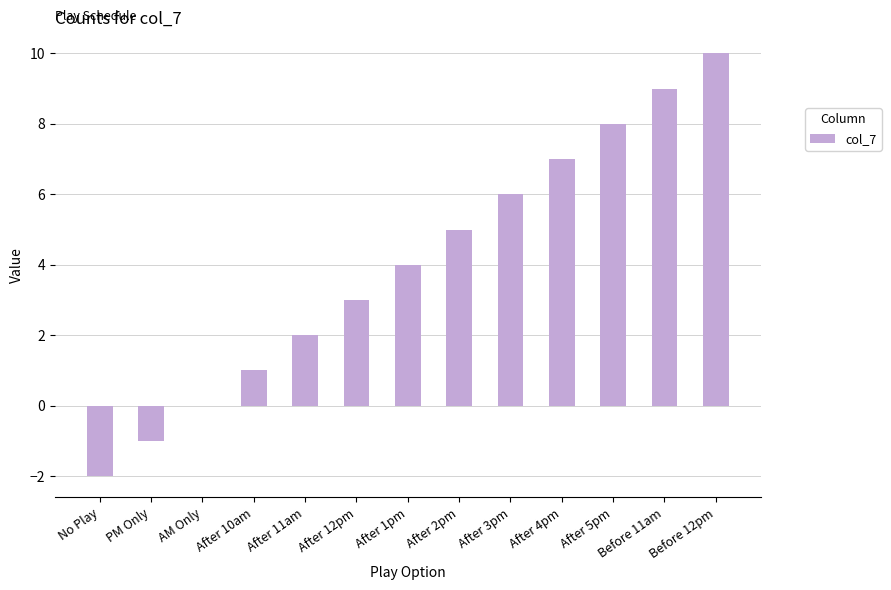

Which has a higher value, After 5pm or No Play?

After 5pm